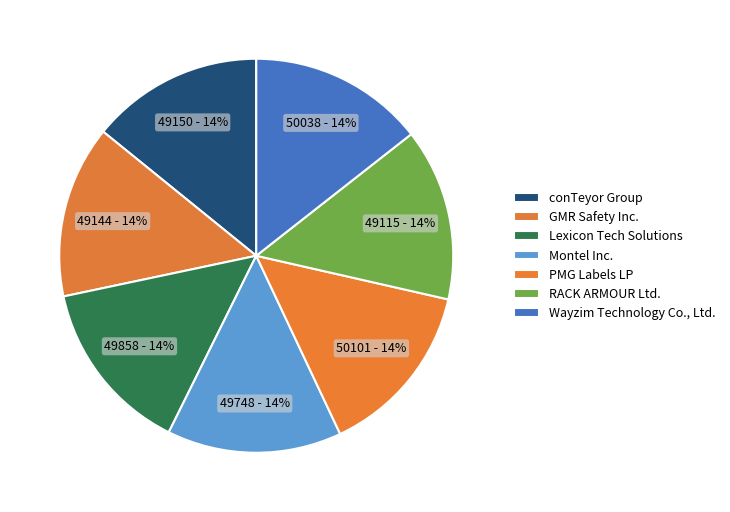

What is the largest slice in the pie chart?

PMG Labels LP